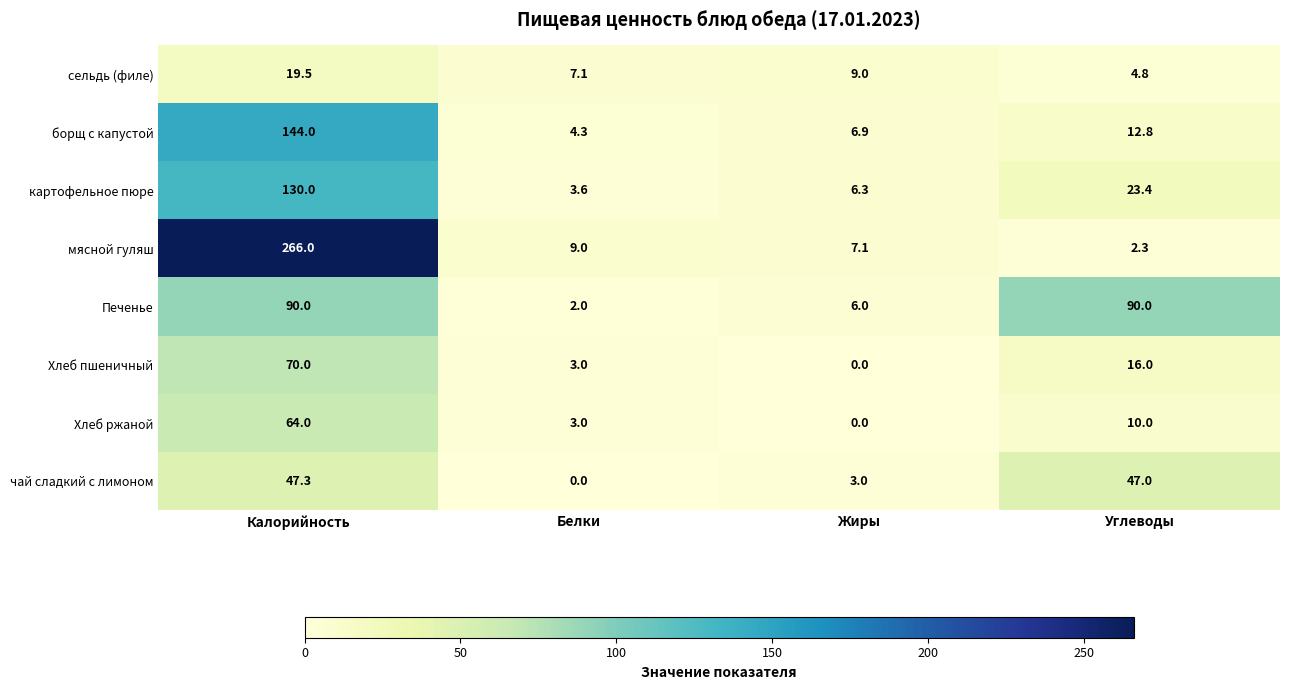

The чай сладкий с лимоном series shows 78.9 at Калорийность. True or false?

False